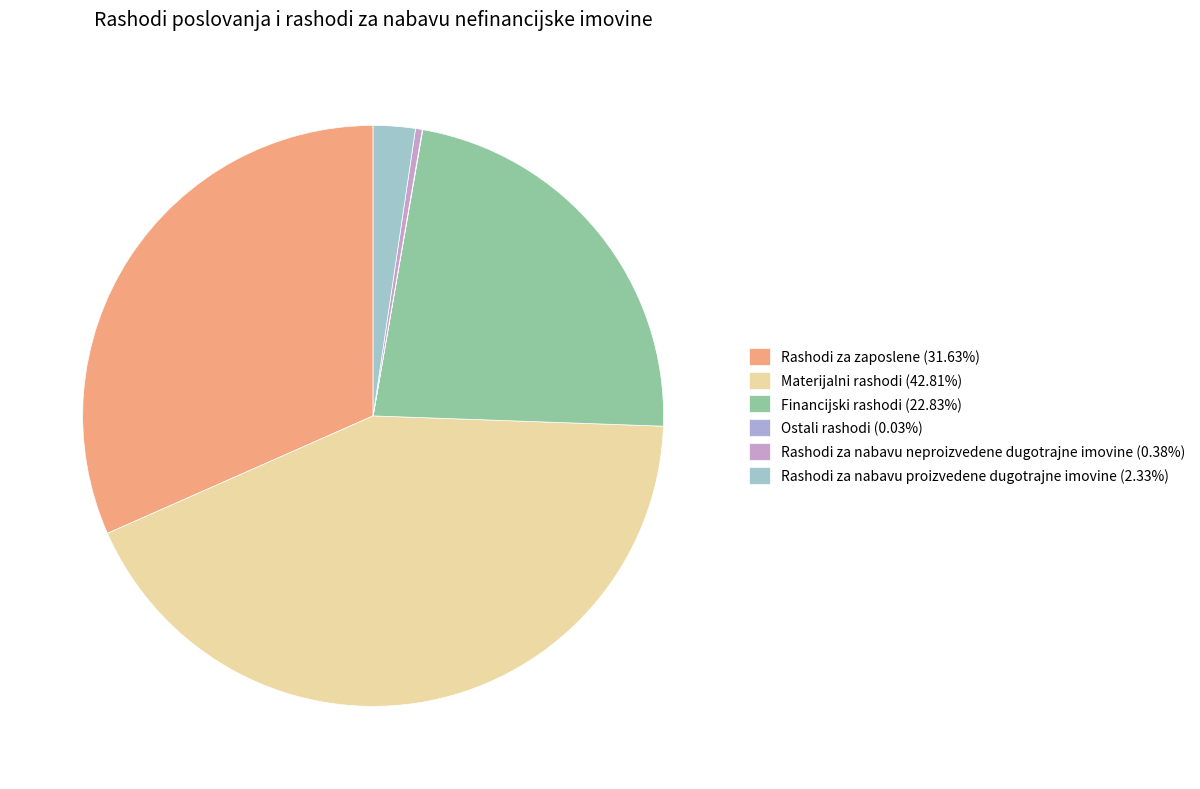

Which slice is the smallest?

Ostali rashodi